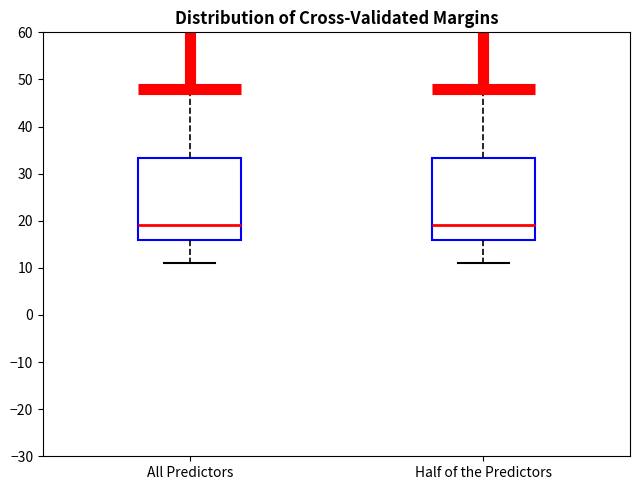

Reading left to right, read every box against the y-axis: the position of its median line, the range the box covers, and the ends of its whiskers. The values are not printed on the chart, so give them approximately, as read against the axis.

All Predictors: median 19, box 16 to 33, whiskers 11 to 48
Half of the Predictors: median 19, box 16 to 33, whiskers 11 to 48